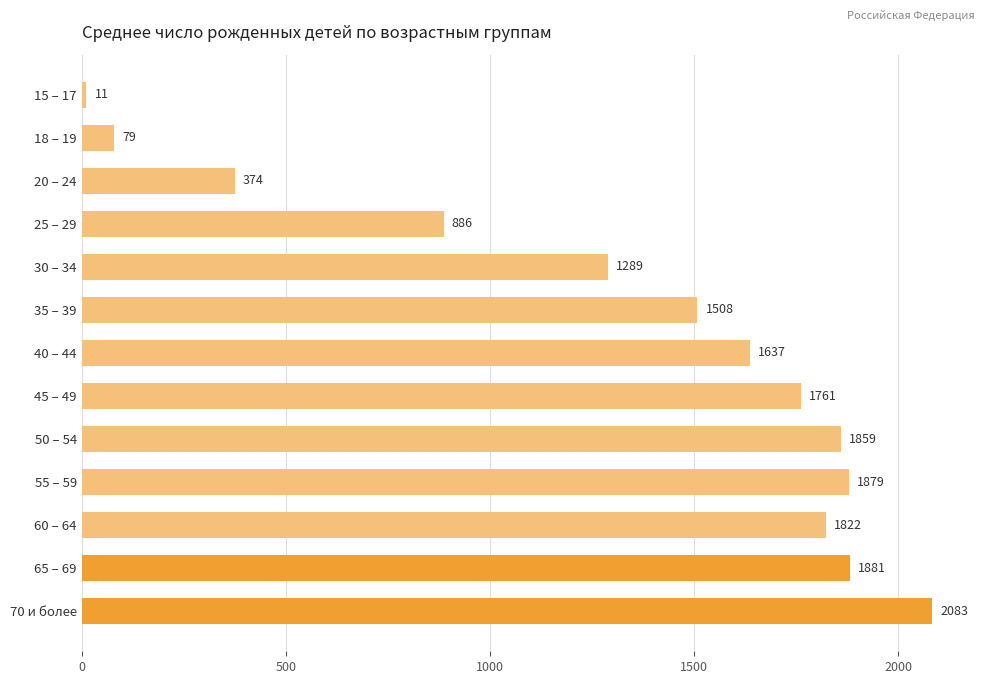

Where is the data nearest to the value 1047?

25 – 29